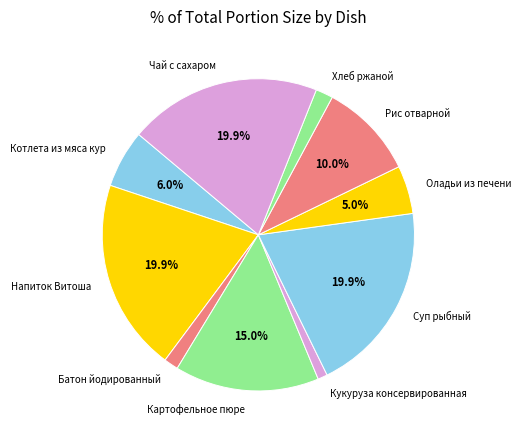

How many slices are in this pie chart?

10